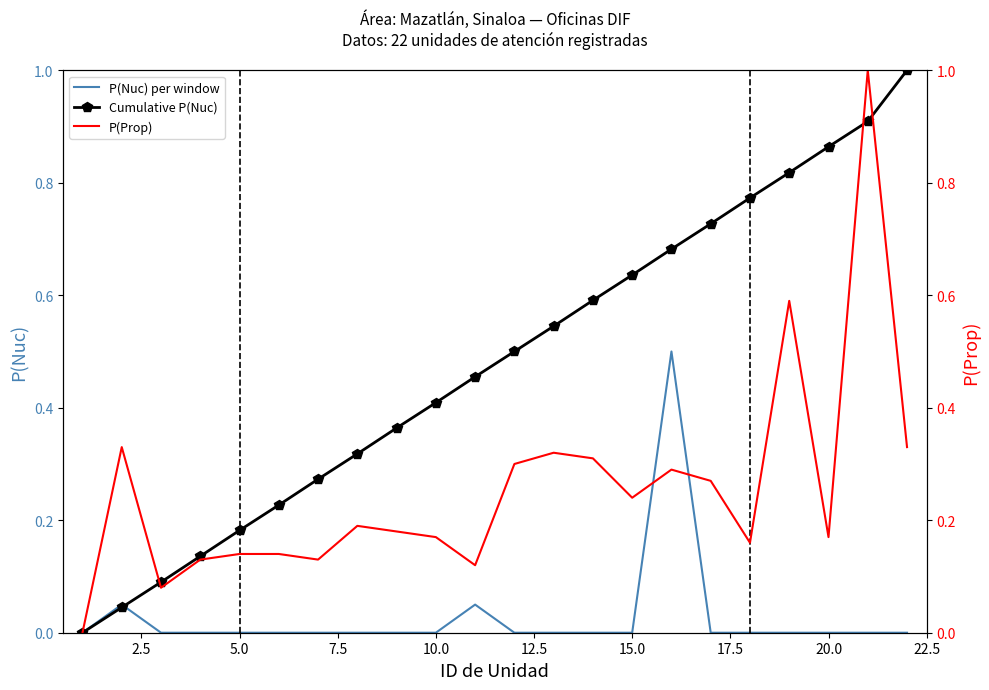

What is the value of the Cumulative P(Nuc) point at the 16th from the left?

0.7